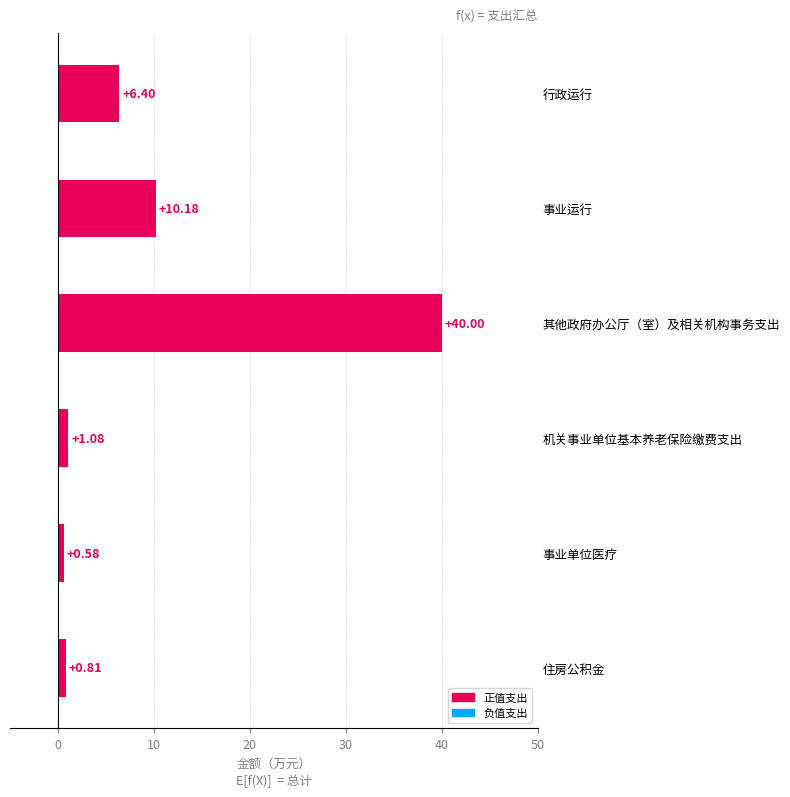

What is the label of the 6th bar from the top?

住房公积金